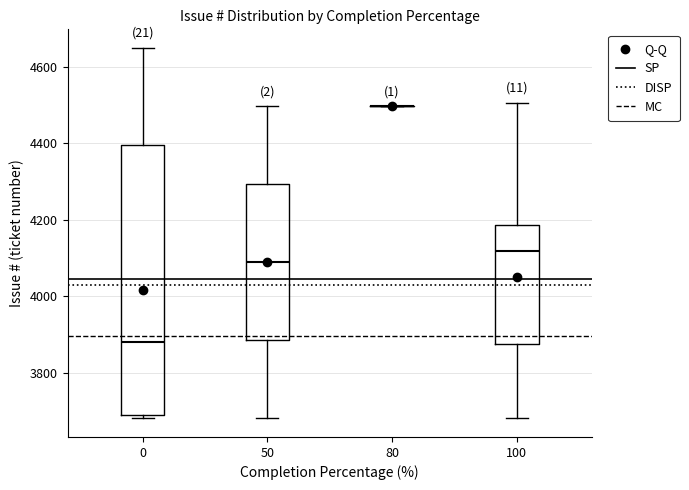

Reading left to right, read every box against the y-axis: the position of its median line, the range the box covers, and the ends of its whiskers. The values are not printed on the chart, so give them approximately, as read against the axis.

0: median 3880, box 3680 to 4400, whiskers 3680 (just below the box's lower edge) to 4660
50: median 4100, box 3880 to 4300, whiskers 3680 to 4500
80: box collapsed to a line at 4500, whiskers 4500 to 4500
100: median 4120, box 3880 to 4180, whiskers 3680 to 4500